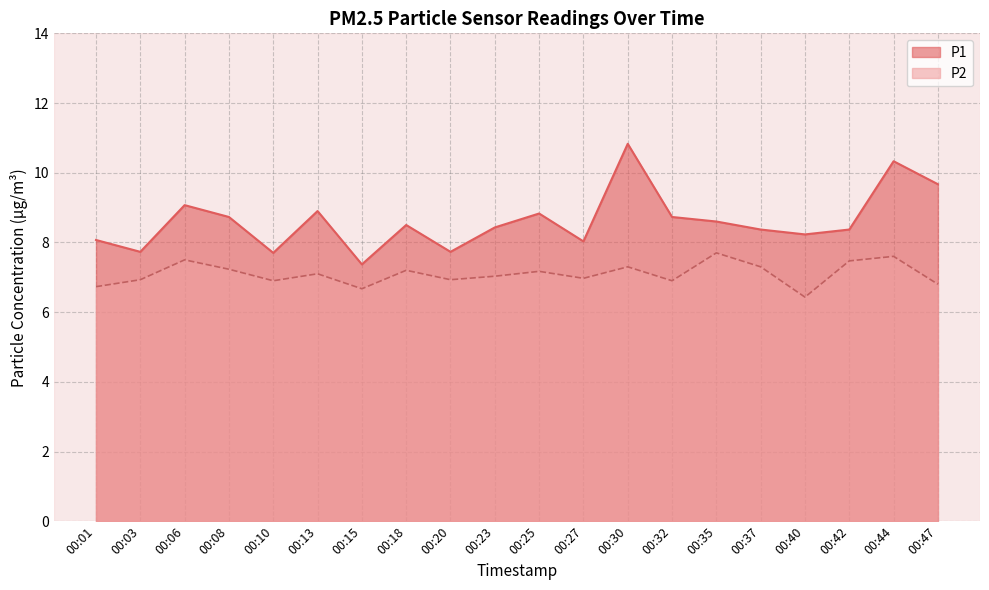

What is the total value across all series at 00:32?

15.6